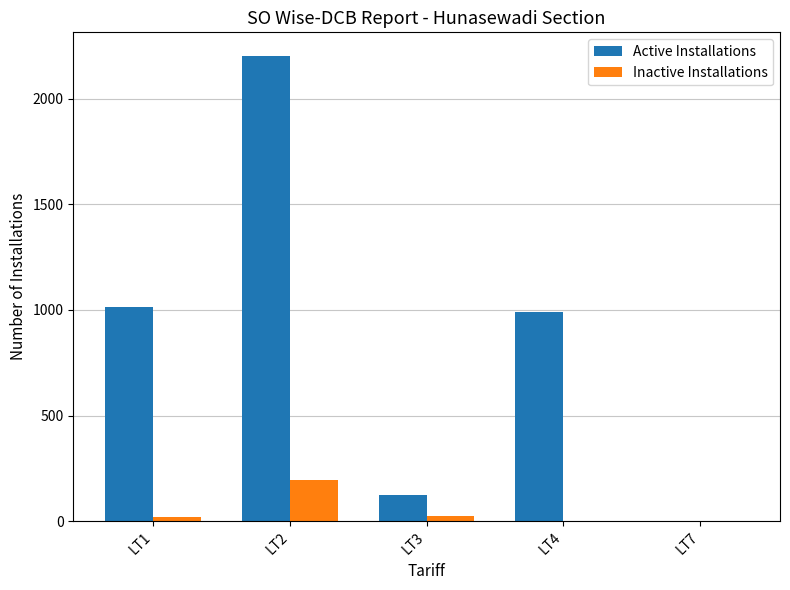

What are all the series names shown in the legend?

Active Installations, Inactive Installations